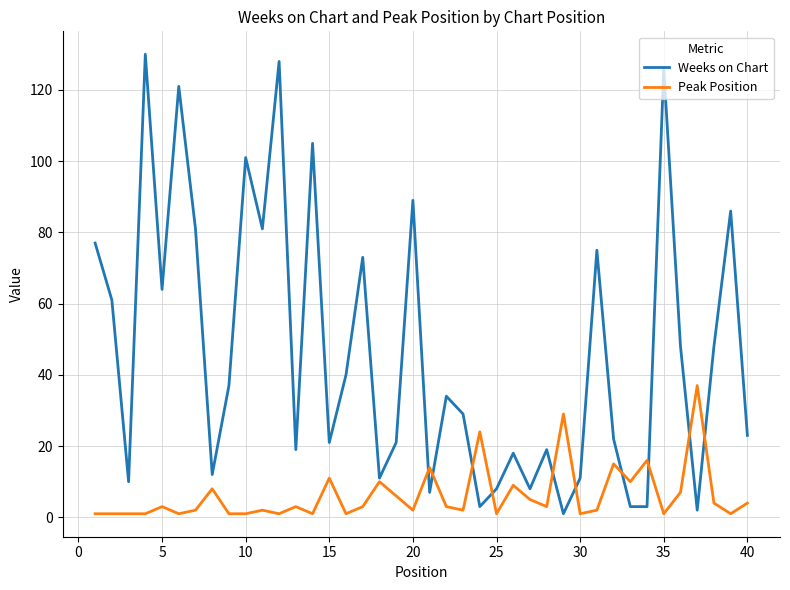

Reading left to right, list all the values displayed in this chart.

Weeks on Chart: 77	61	10	130	64	121	81	12	37	101	81	128	19	105	21	40	73	11	21	89	7	34	29	3	8	18	8	19	1	11	75	22	3	3	126	48	2	48	86	23
Peak Position: 1	1	1	1	3	1	2	8	1	1	2	1	3	1	11	1	3	10	6	2	14	3	2	24	1	9	5	3	29	1	2	15	10	16	1	7	37	4	1	4